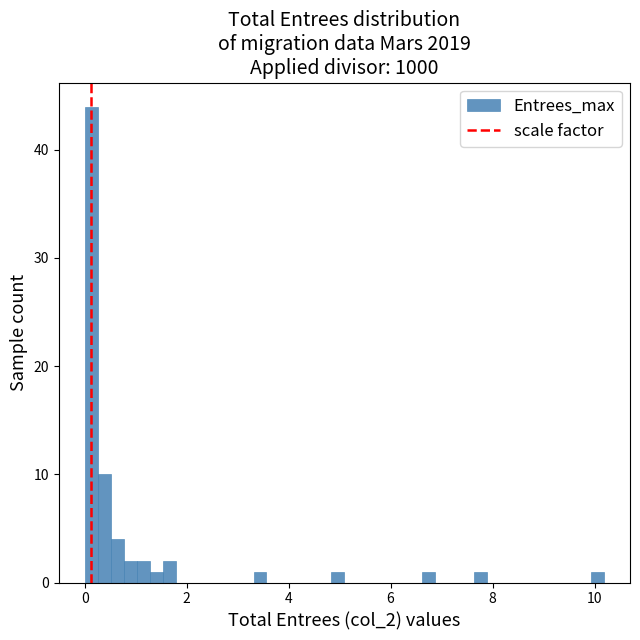

Around what value on the x-axis is the tallest bar? Give the approximate position of its centre, as read against the axis.

0.2